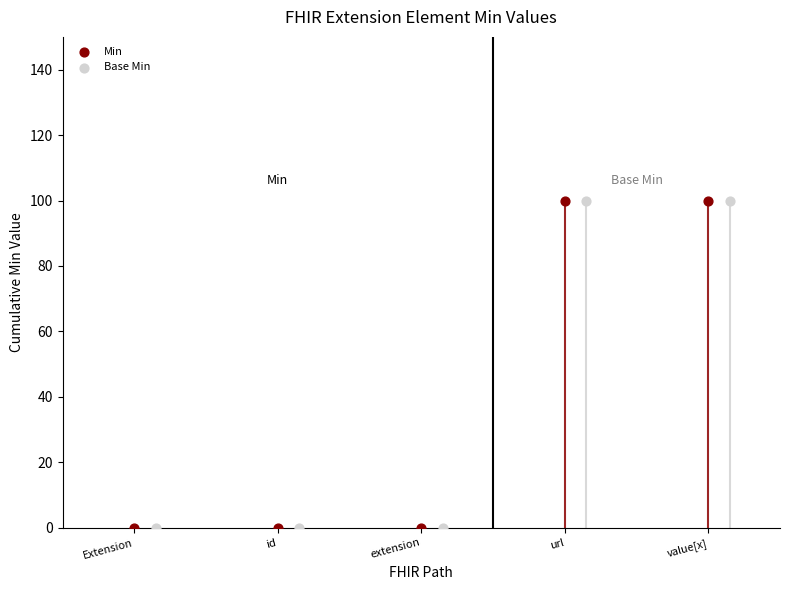

Is the value of Min at id greater than the value of Base Min at id?

No